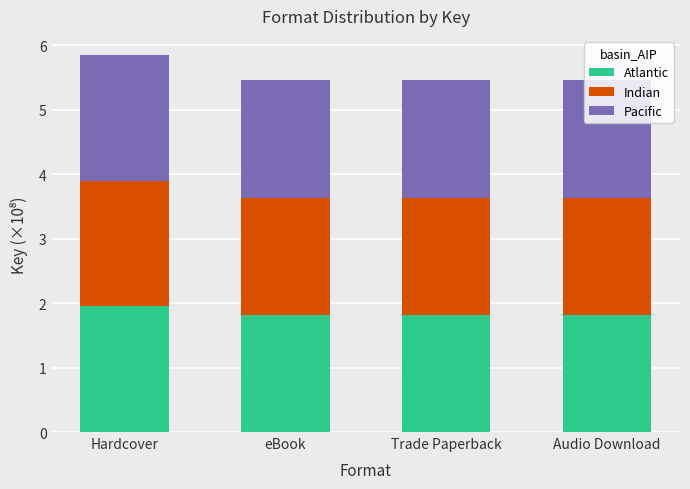

What is the highest value of the Atlantic series?

2.0